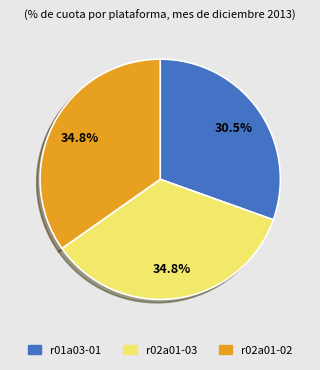

True or false: r02a01-03 accounts for 43% of the total.

False